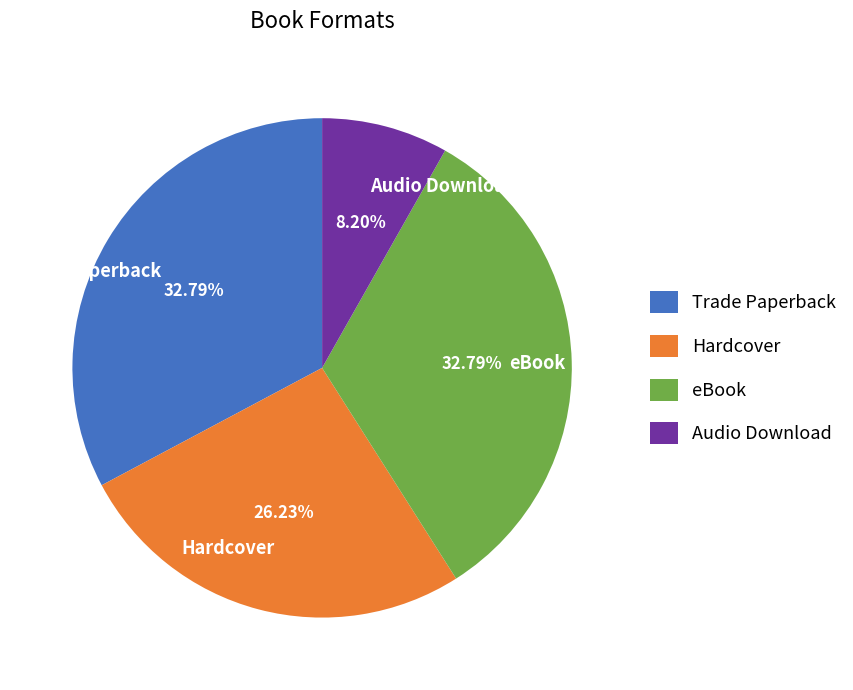

To the nearest percent, what percentage of the pie is eBook?

33%